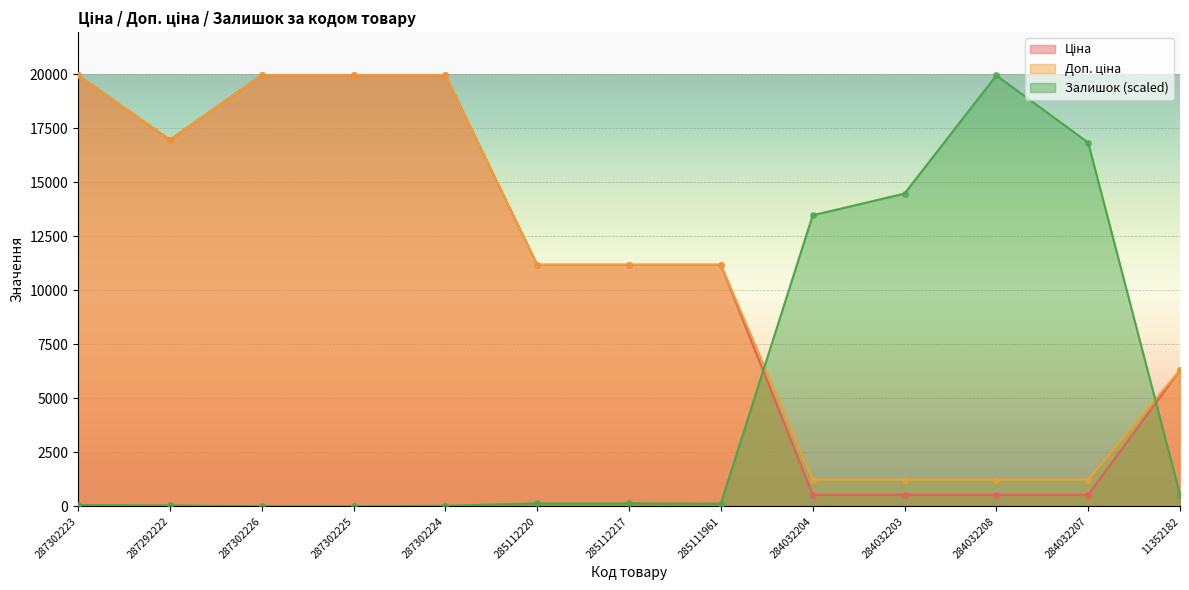

Which has a higher value, 285112217 or 287302225?

287302225